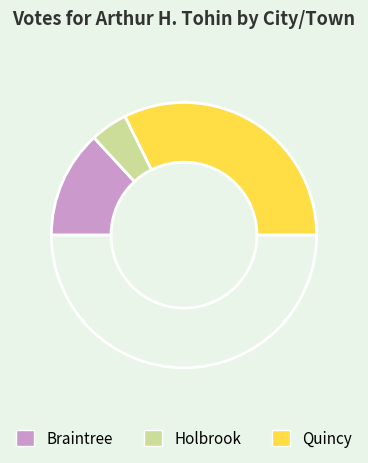

Count the number of slices in the pie.

4